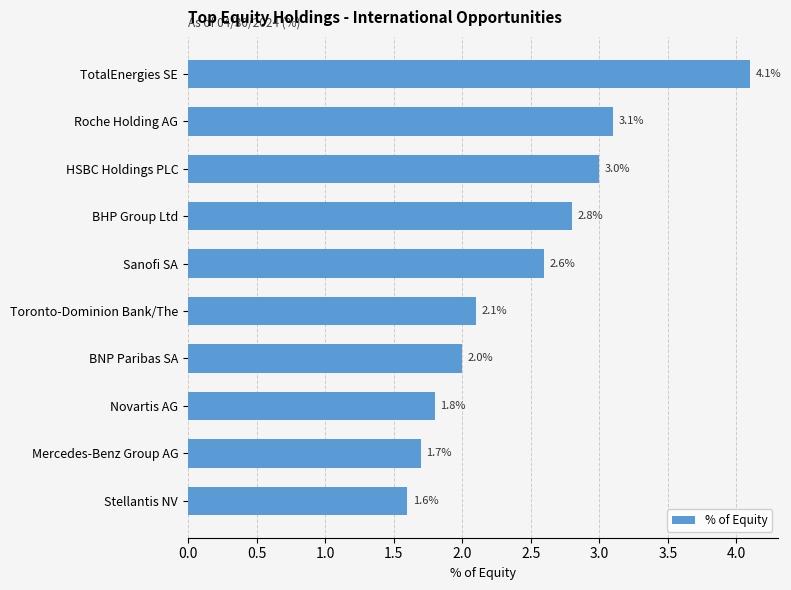

Which has a higher value, BNP Paribas SA or Mercedes-Benz Group AG?

BNP Paribas SA